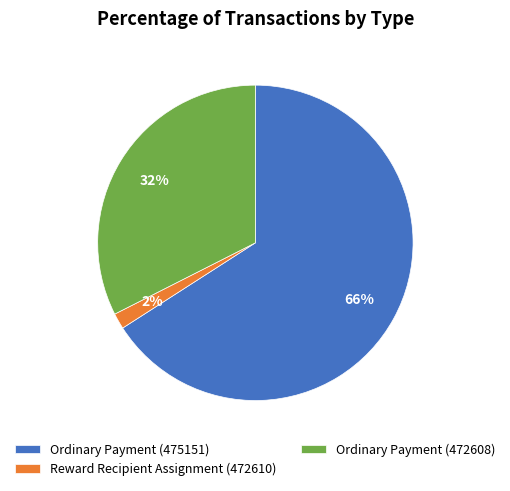

To the nearest percent, what percentage of the pie is Ordinary Payment (472608)?

32%